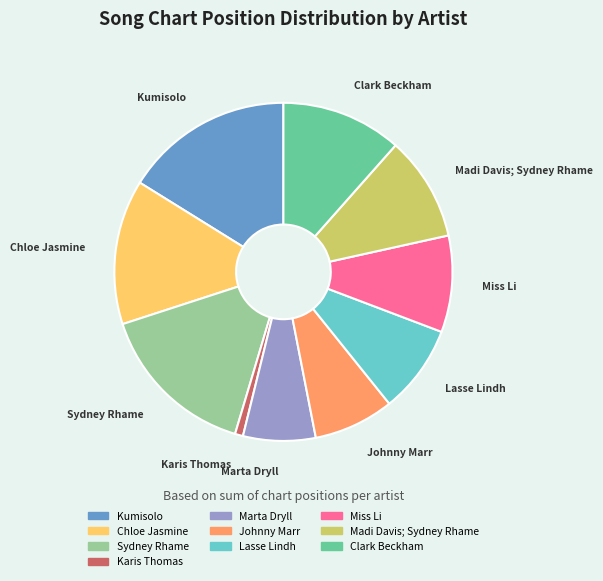

Is there a majority slice in this chart?

No